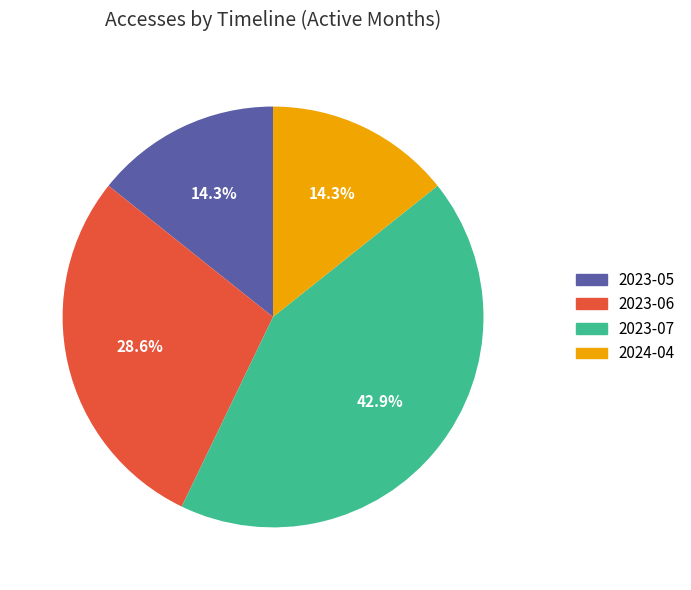

Combined, what portion of the pie is 2023-07 and 2023-05?

57.1%